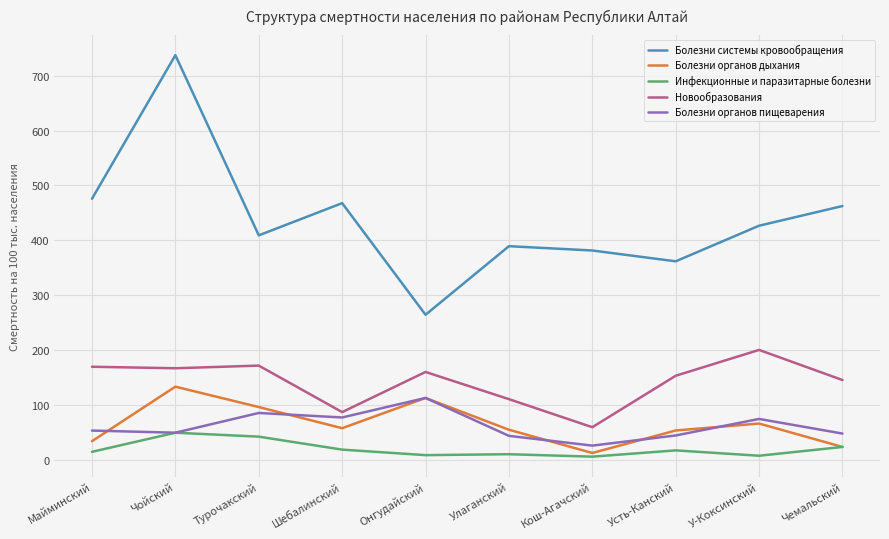

What is the greatest value displayed?

737.1